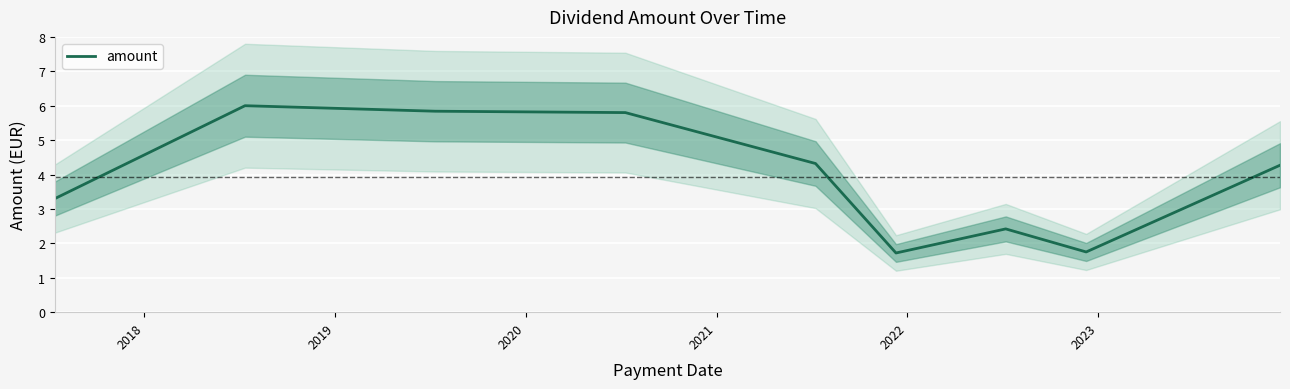

What is the minimum value for amount?

1.7